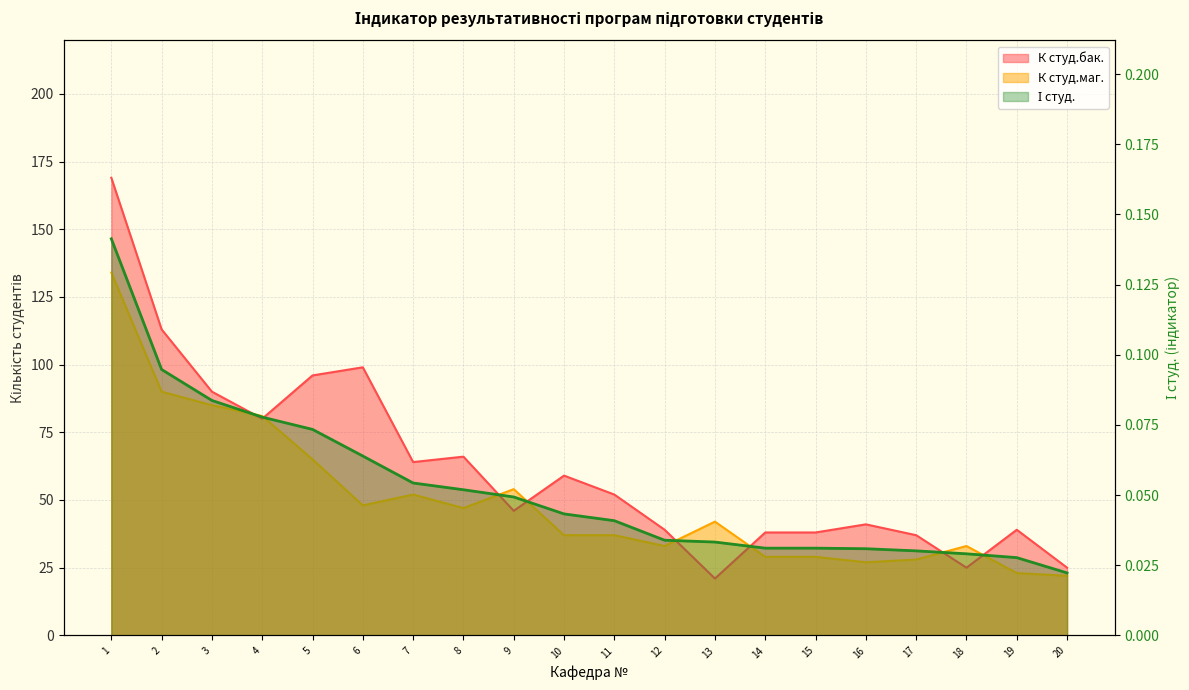

True or false: К студ.маг. and І студ. intersect in this chart.

False